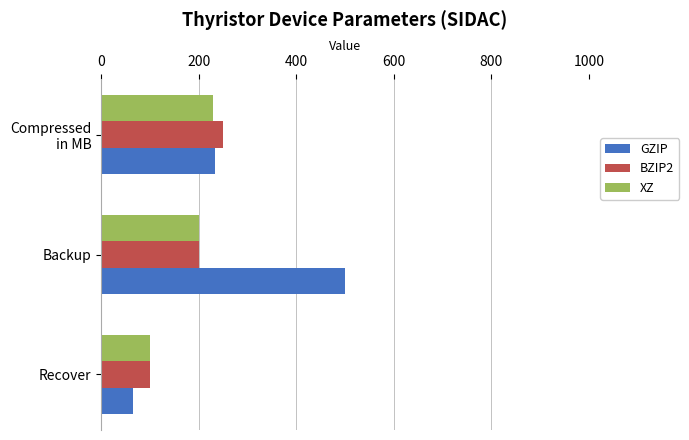

Which series has the widest spread of values?

GZIP